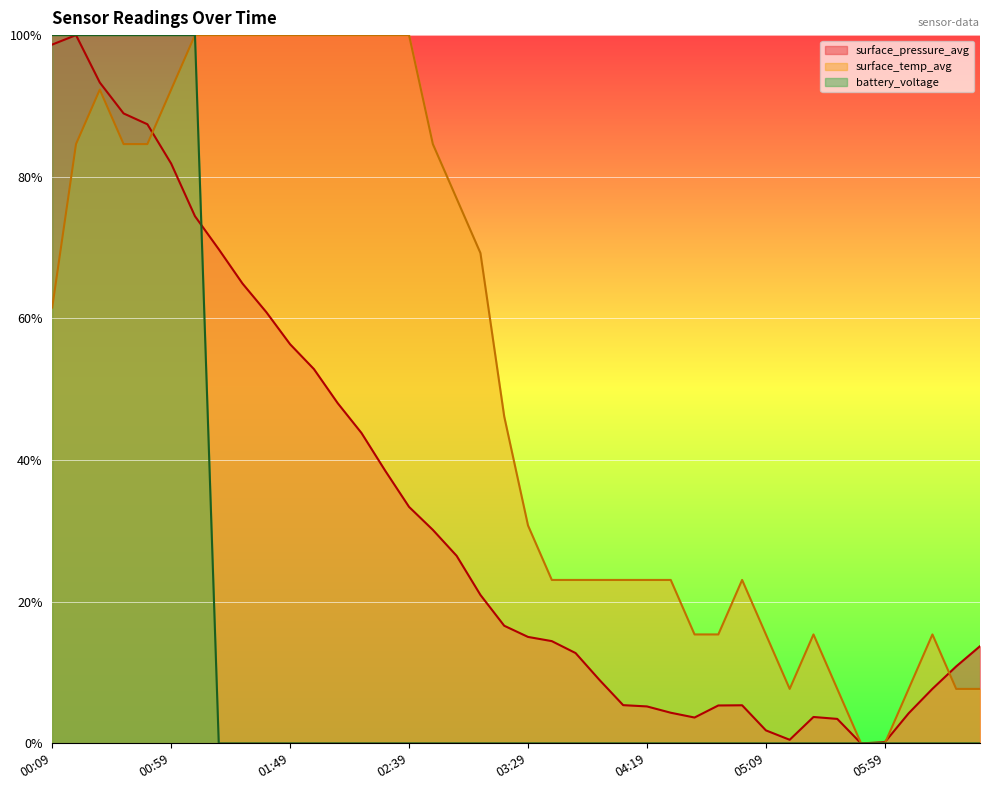

What are all the series names shown in the legend?

surface_pressure_avg, surface_temp_avg, battery_voltage